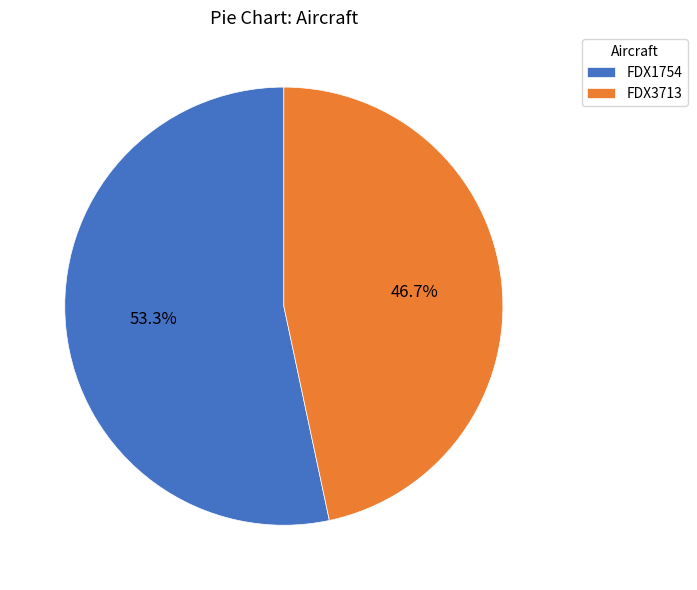

True or false: FDX1754 accounts for 63% of the total.

False